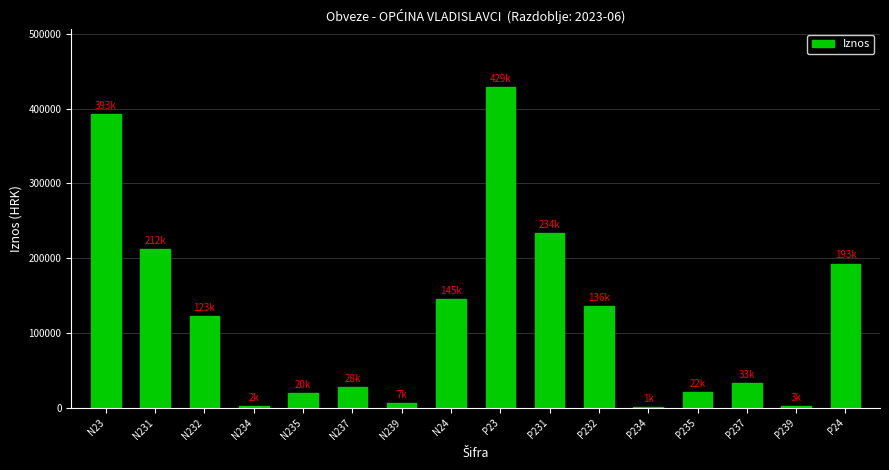

What is the ratio of the value at N231 to the value at P235?

9.8